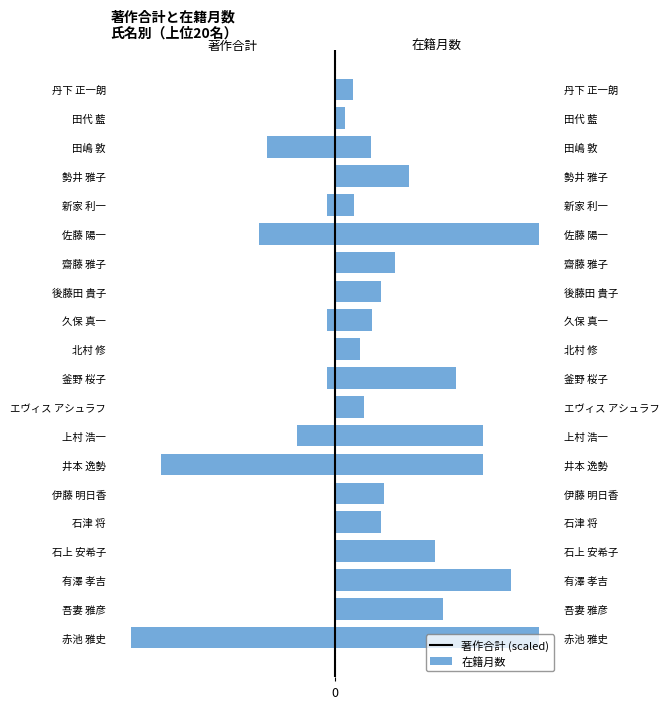

Between 田嶋 敦 and 齋藤 雅子, which is larger?

齋藤 雅子